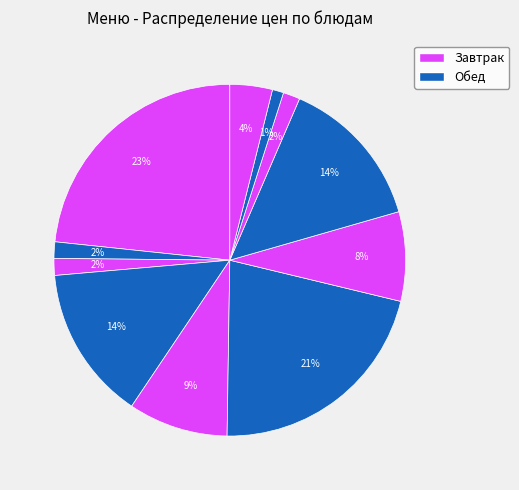

Count the number of slices in the pie.

11